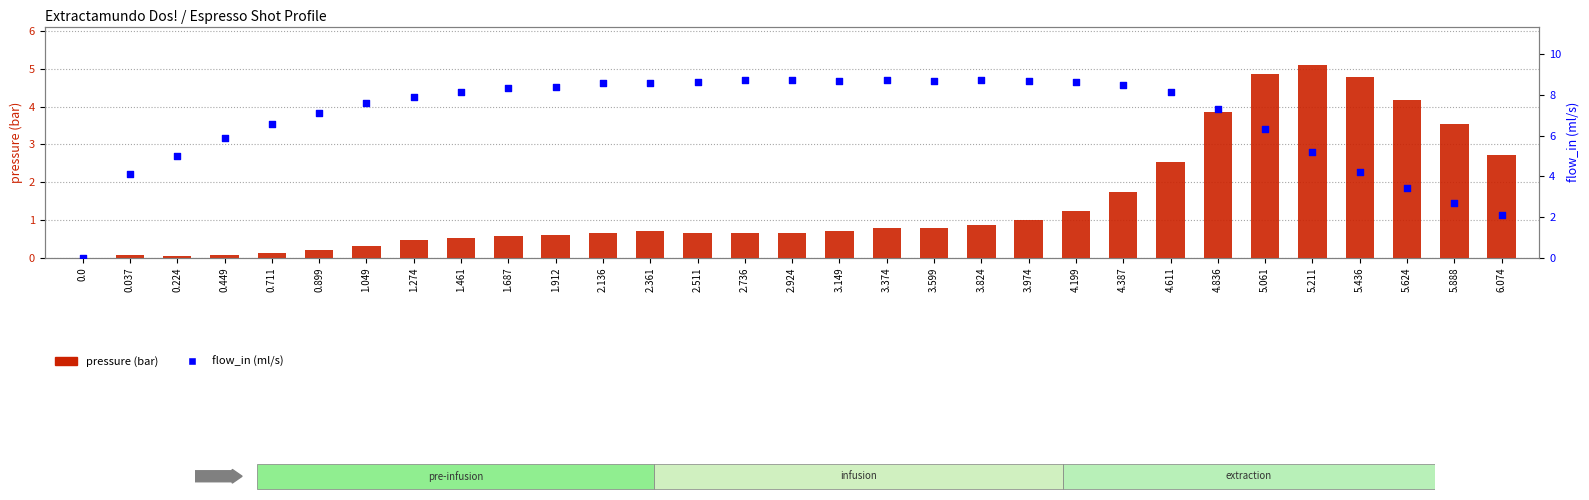

What is the total value across all series at 1.274?

8.4